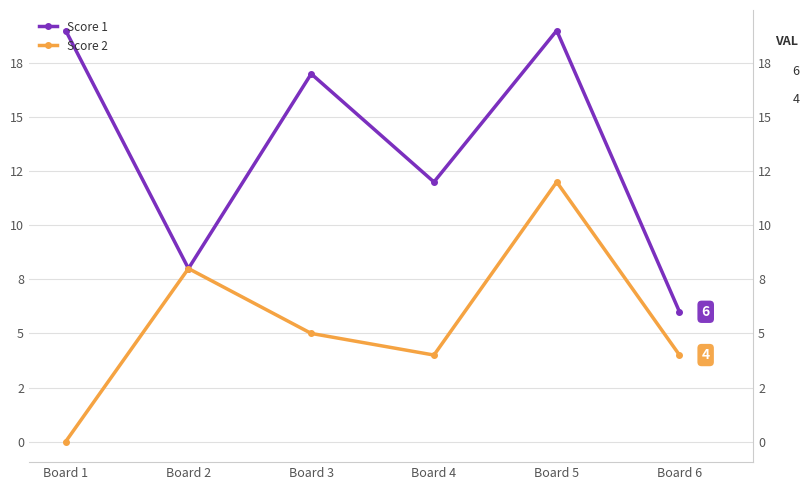

How many data points does each series have?

6